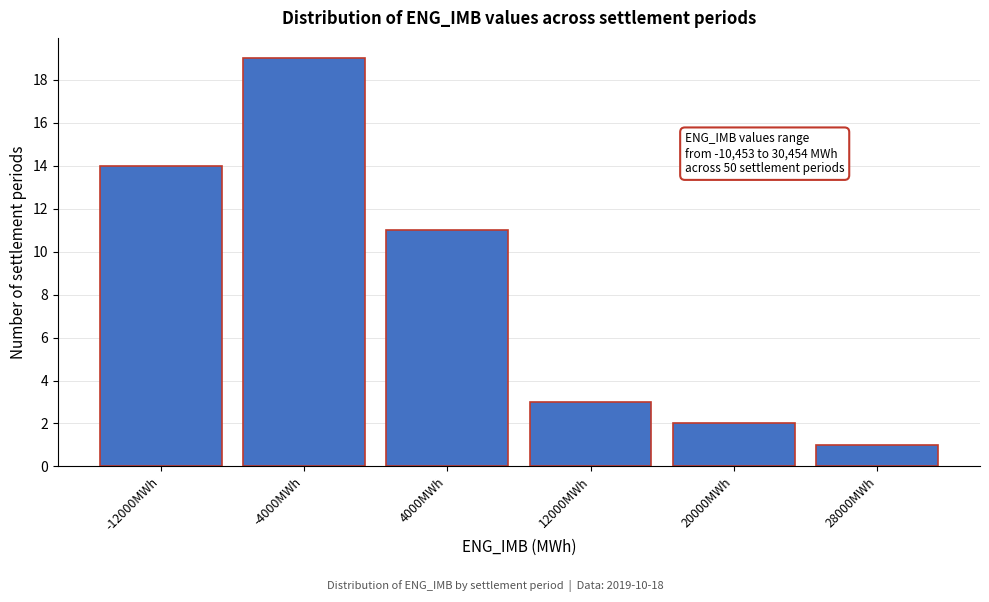

Reading left to right, list all the values displayed in this chart.

14	19	11	3	2	1